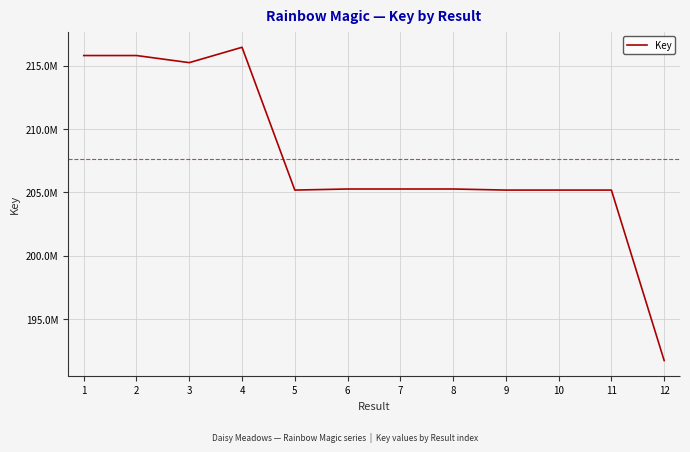

Where is the first local maximum?

4